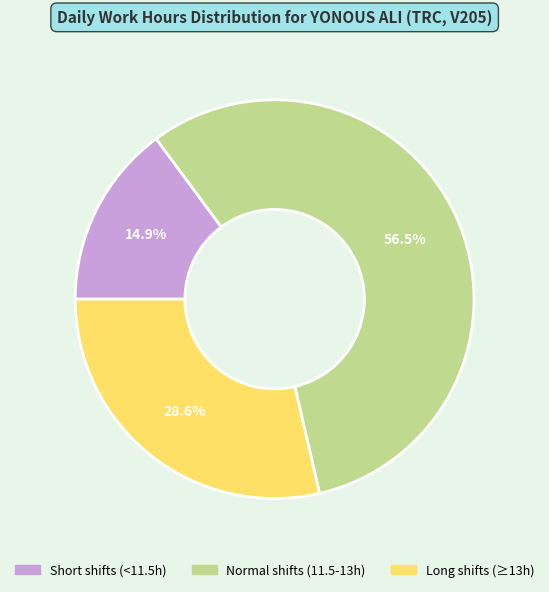

Is there any slice that represents more than half of the pie?

Yes